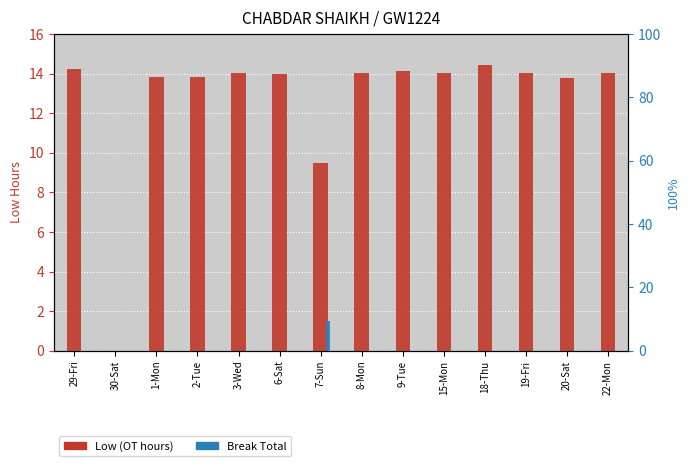

Which series has the largest total across all categories?

Low (OT hours)